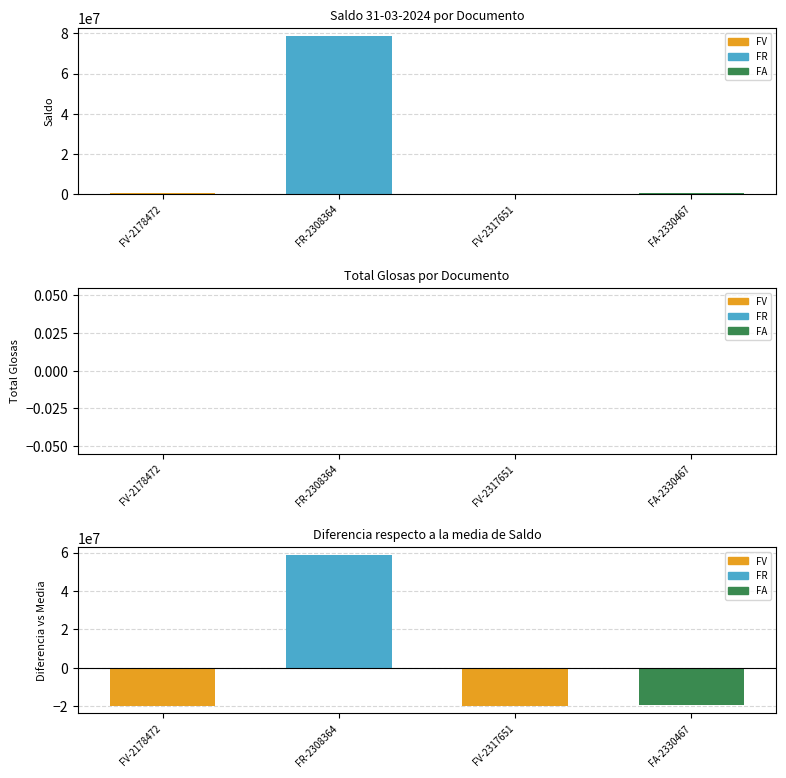

What is the difference between the second highest and second lowest values in the Saldo 31-03-2024 series?

476487